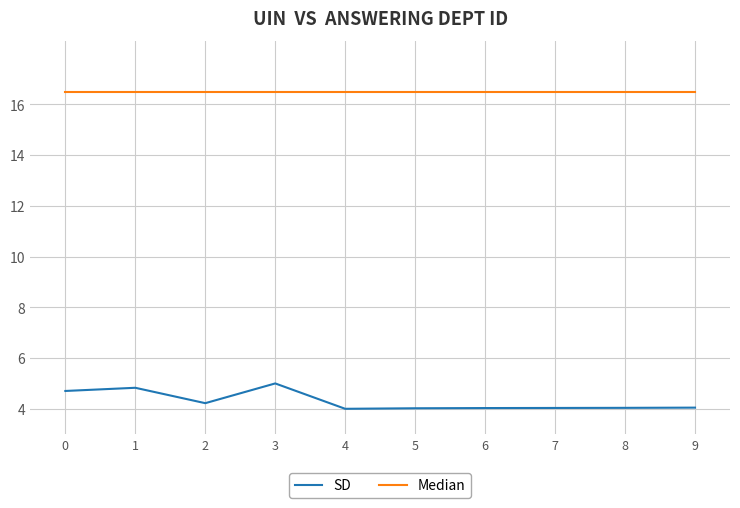

What is the difference between the highest and lowest values at 5?

12.5